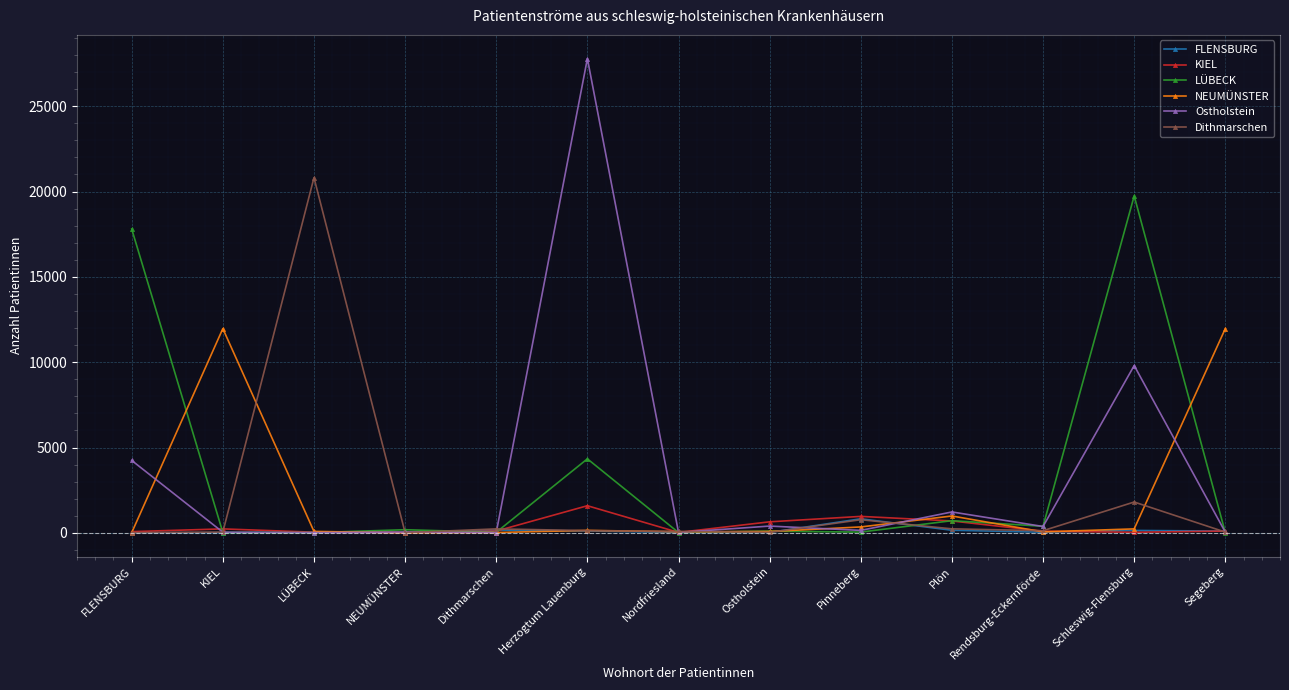

What is the difference between the LÜBECK values at Nordfriesland and Herzogtum Lauenburg?

4317